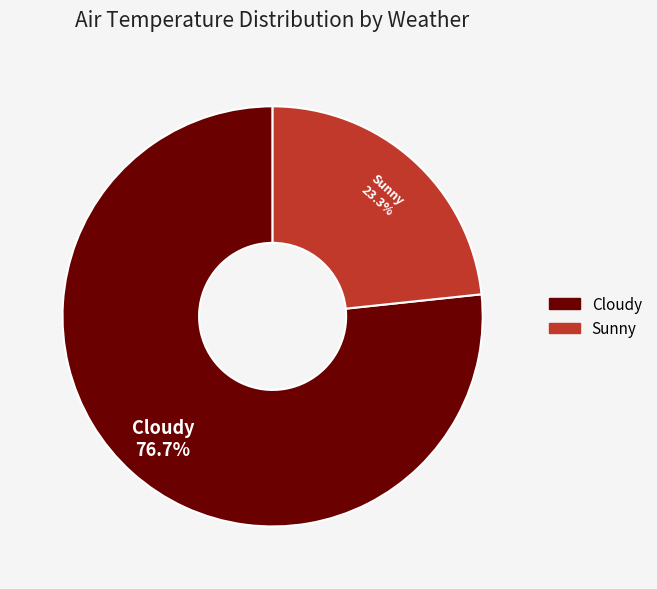

Which has a higher value, Sunny or Cloudy?

Cloudy